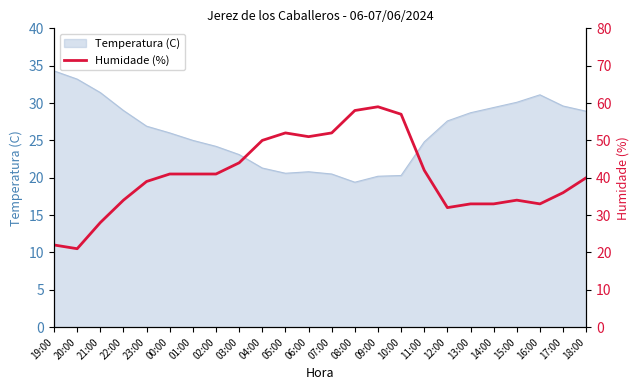

How many interior local peaks (higher than both neighbors) does the data have?

3